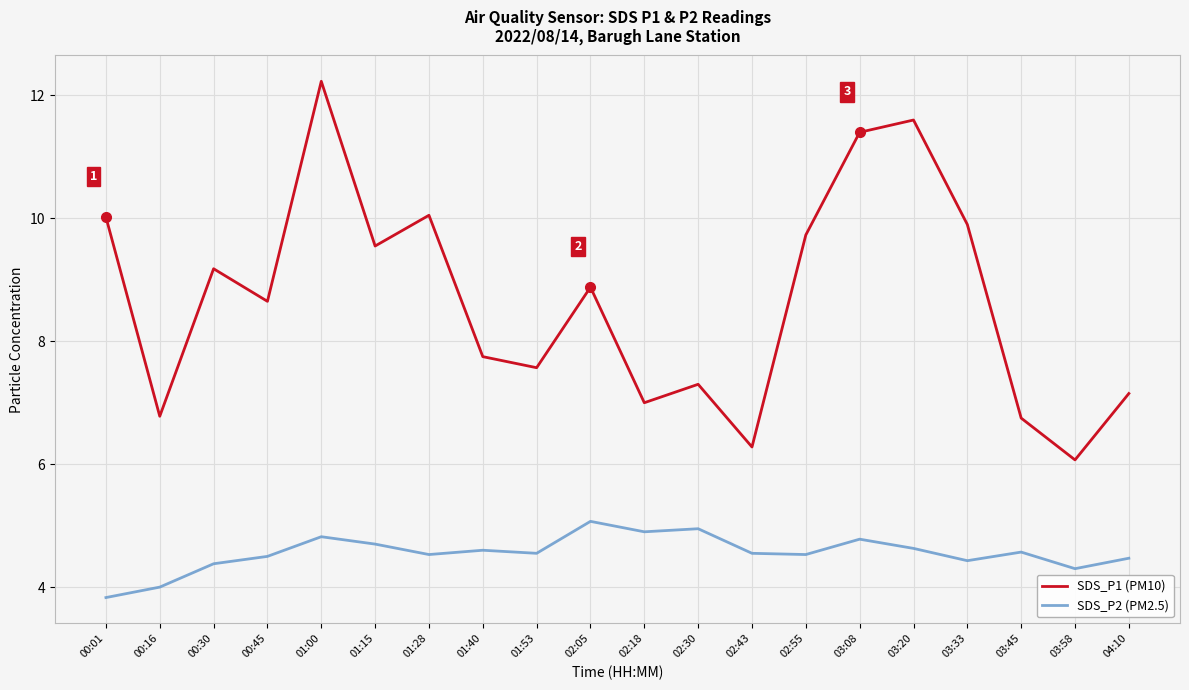

What position from the left is 03:08?

15